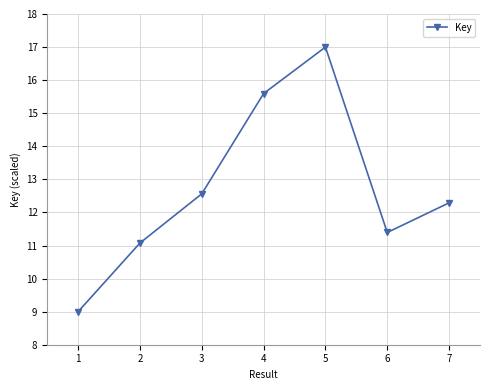

How many categories are shown in the chart?

7